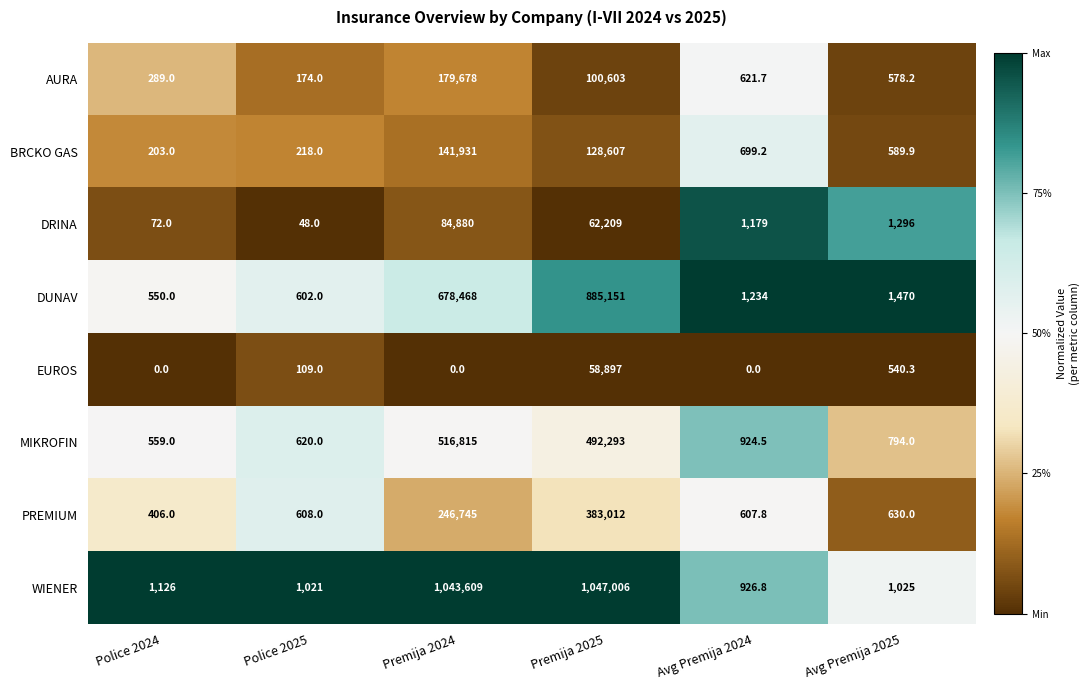

Between Premija 2025 and Avg Premija 2024, which series saw the biggest shift?

WIENER